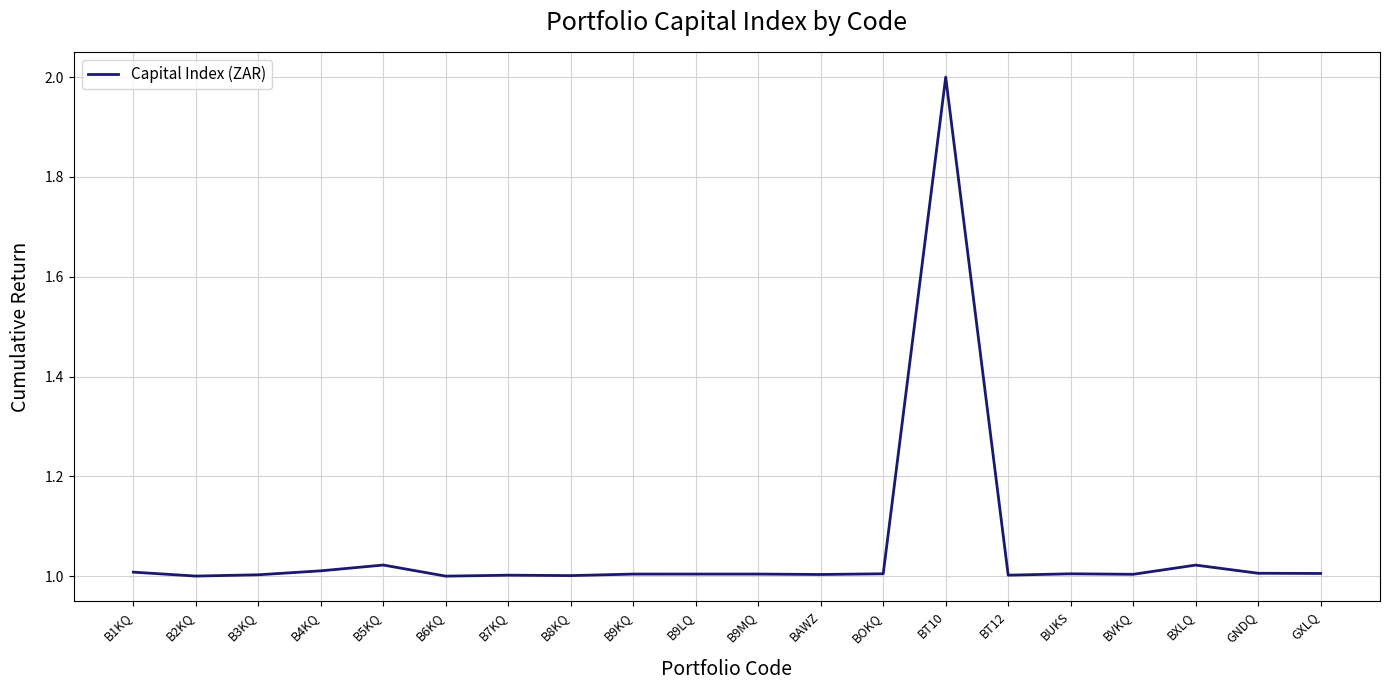

What is the change in value from B7KQ to BT10?

+1.0